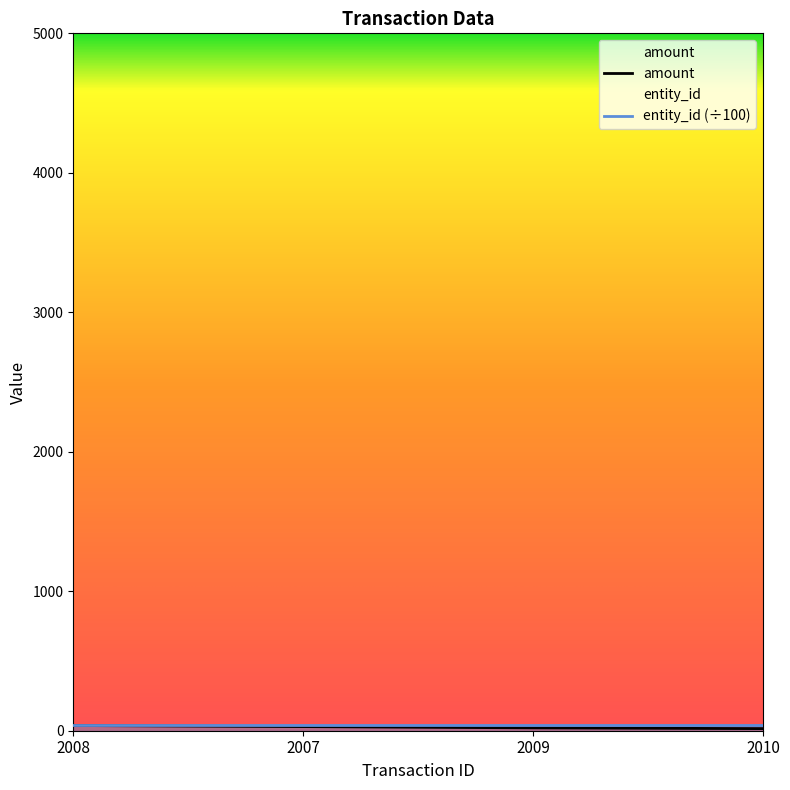

List the labels in order of value, largest first.

2008, 2007, 2009, 2010